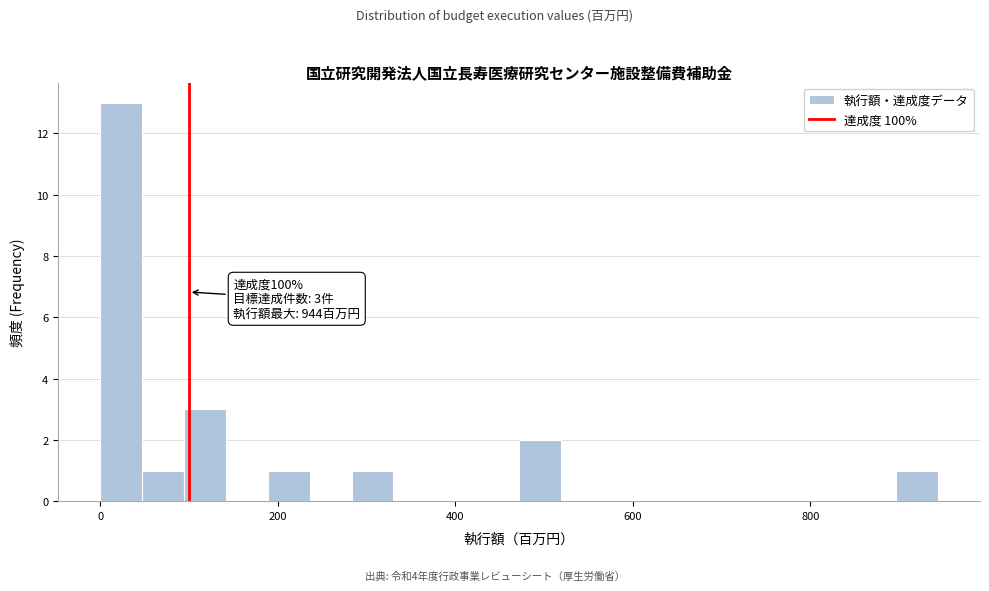

Read against the x-axis, roughly where is the centre of the tallest bar?

20